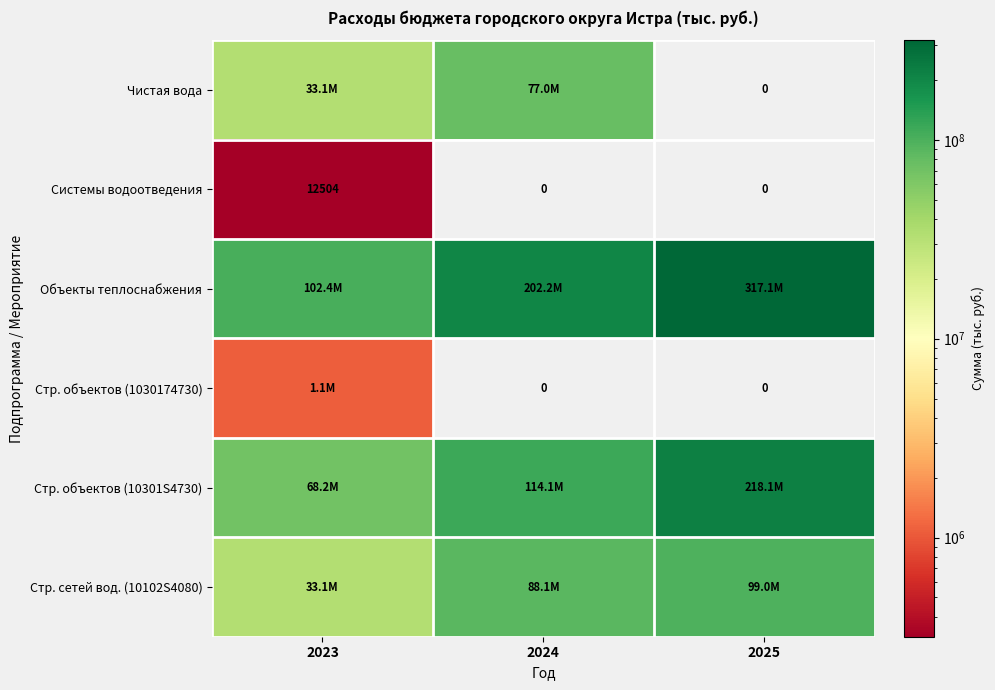

The Системы водоотведения series shows -5311 at 2025. True or false?

False